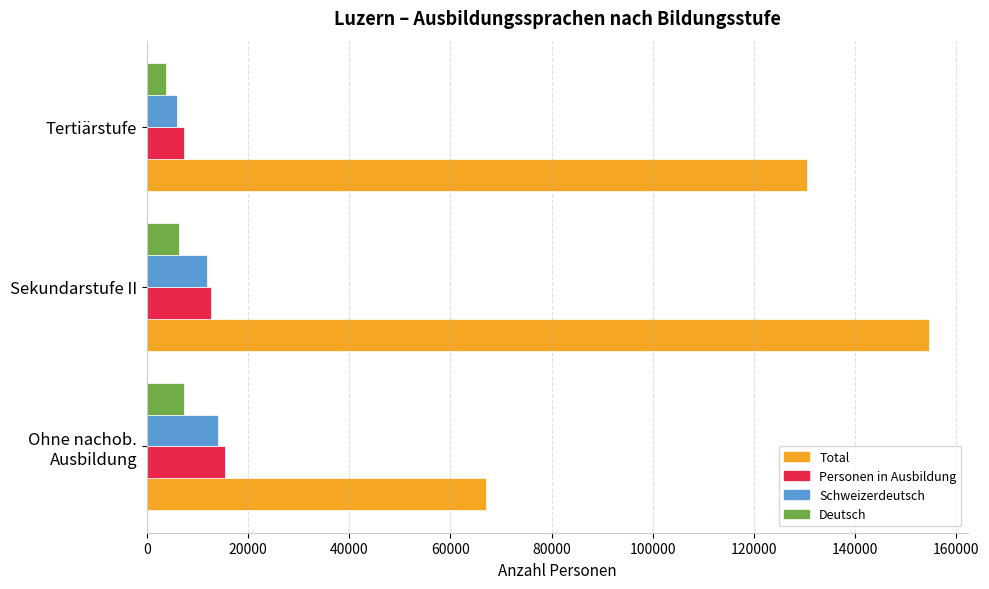

The value of Total at Sekundarstufe II is 246880.0. True or false?

False